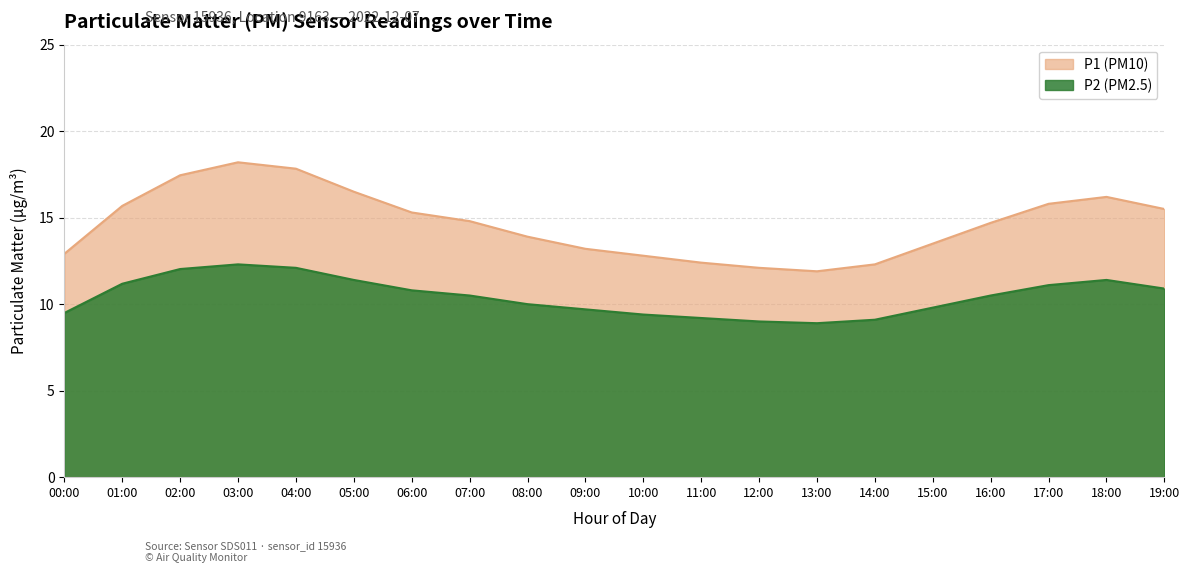

Reading left to right, transcribe all the data shown in this chart.

P1: 12.9	15.7	17.4	18.2	17.8	16.5	15.3	14.8	13.9	13.2	12.8	12.4	12.1	11.9	12.3	13.5	14.7	15.8	16.2	15.5
P2: 9.5	11.2	12.0	12.3	12.1	11.4	10.8	10.5	10.0	9.7	9.4	9.2	9.0	8.9	9.1	9.8	10.5	11.1	11.4	10.9